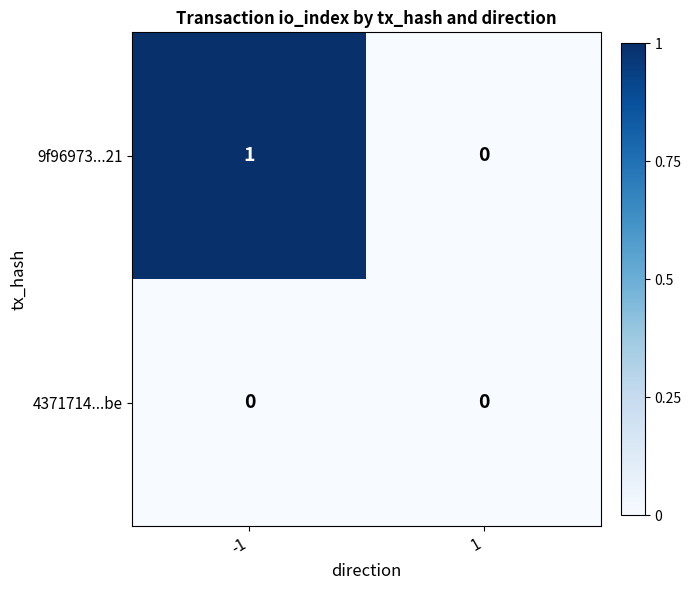

What is the total value across all series at -1?

1